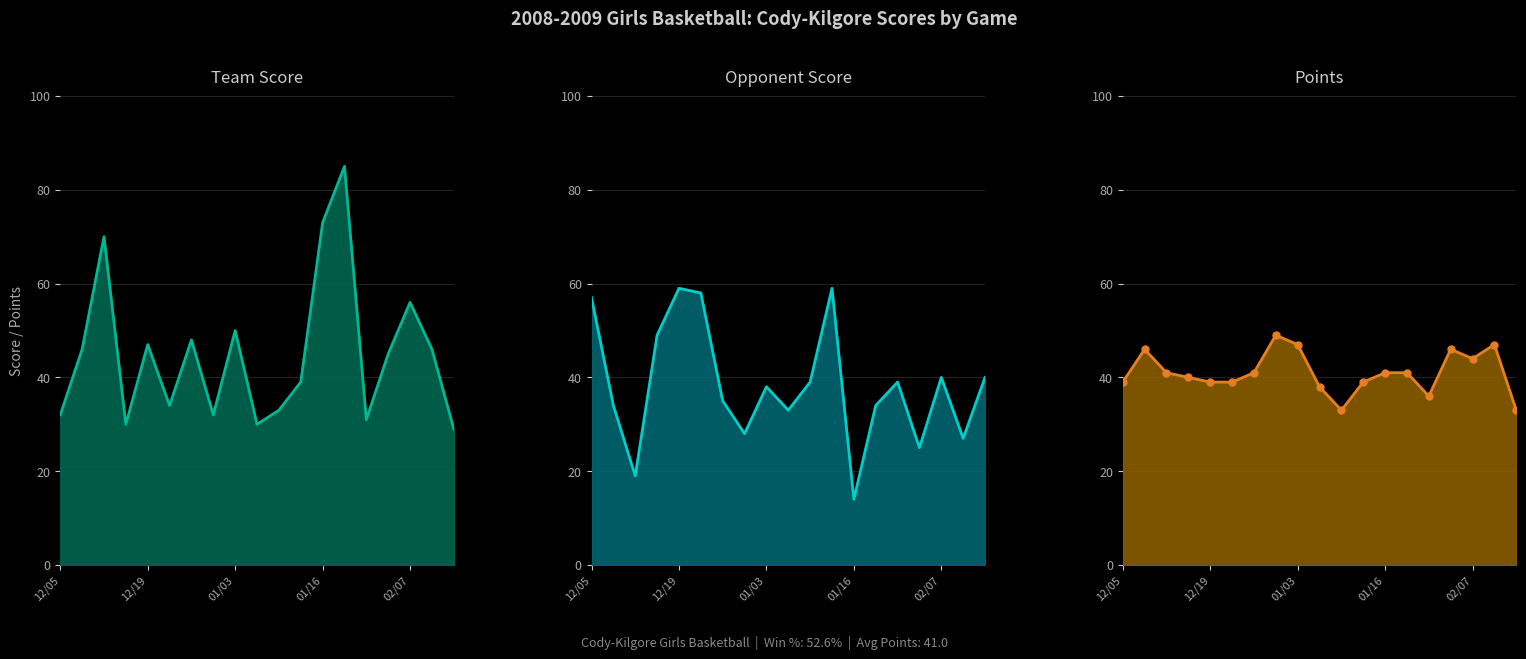

Rank the categories by Opp Score value from highest to lowest.

12/19, 01/15, 12/20, 12/05, 12/18, 02/07, 02/17, 01/10, 01/27, 01/03, 12/29, 12/06, 01/23, 01/09, 12/30, 02/14, 02/06, 12/12, 01/16